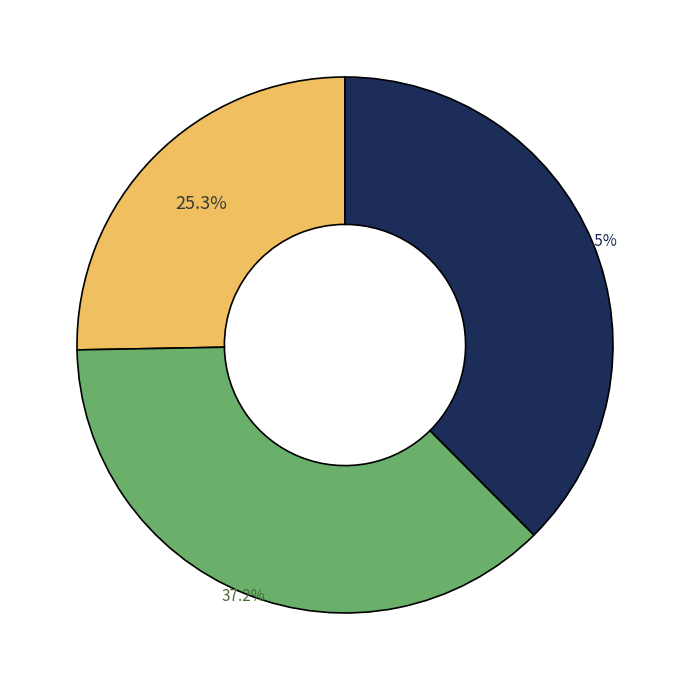

Is there any slice that represents more than half of the pie?

No